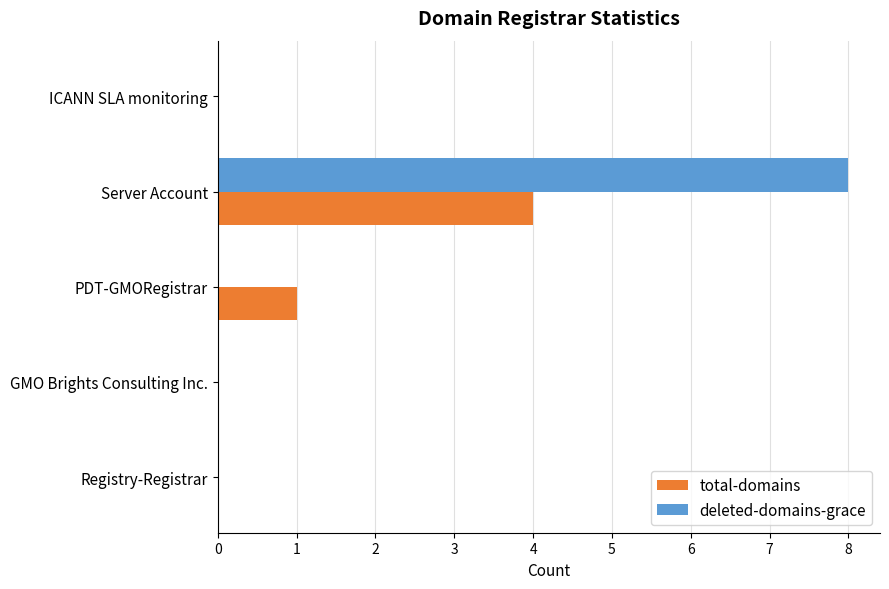

The value of total-domains at ICANN SLA monitoring is 2. True or false?

False